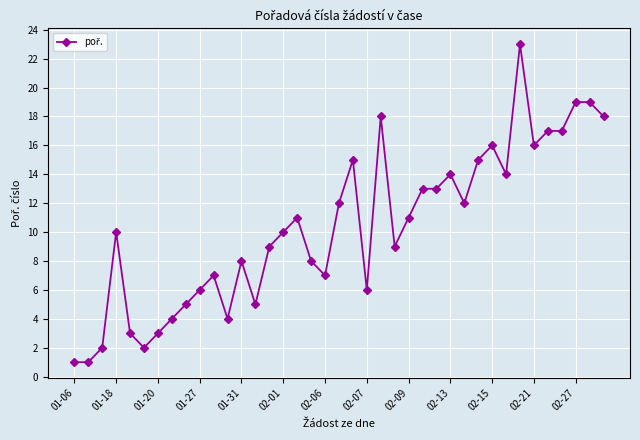

What is the maximum value shown in the chart?

23